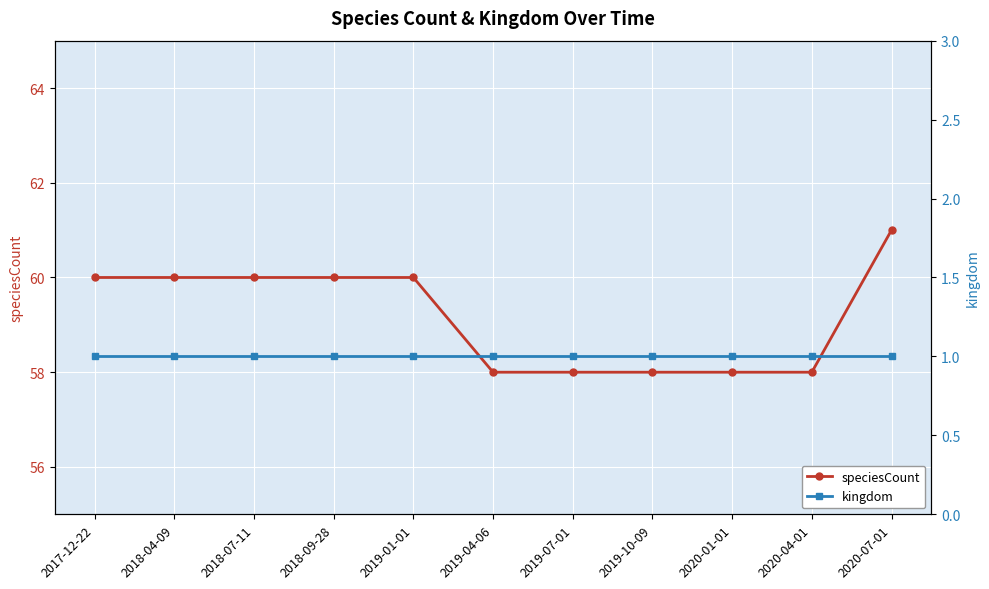

What position from the left is 2019-04-06?

6